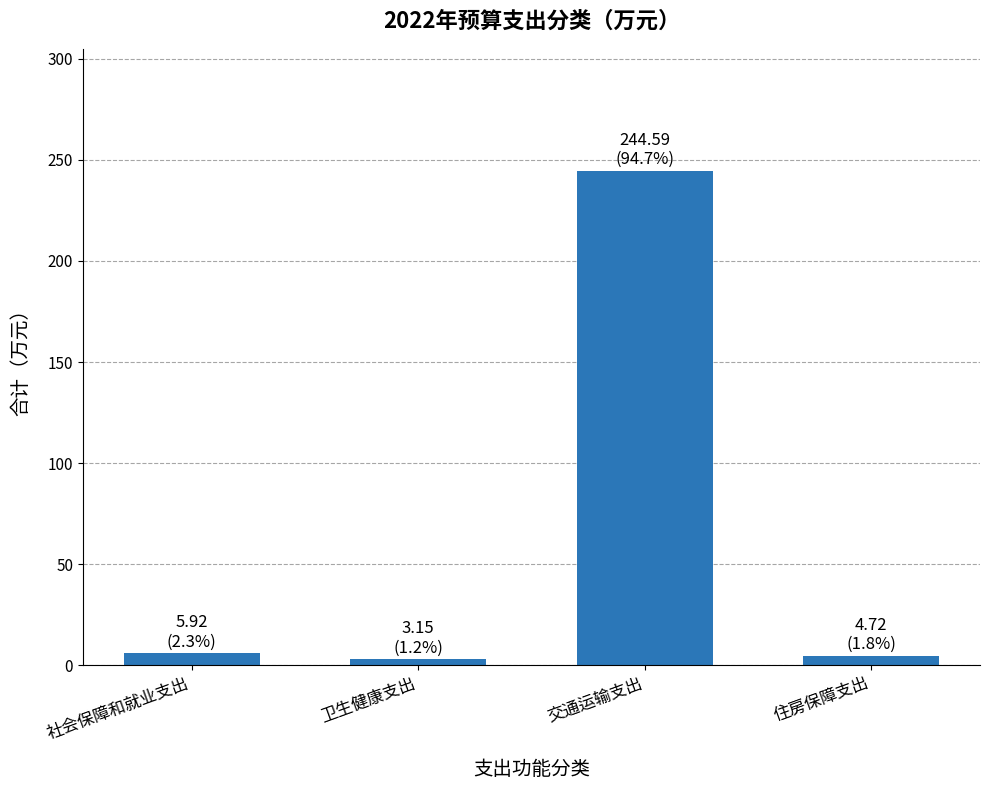

What is the difference between the maximum and minimum values?

241.4